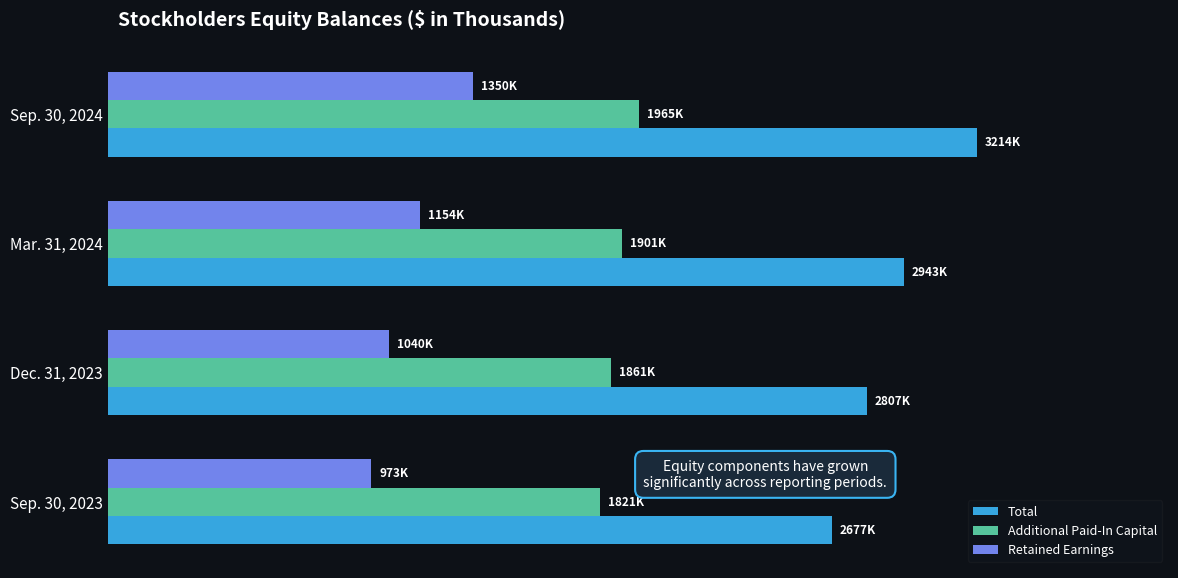

What are all the series names shown in the legend?

Total, Additional Paid-In Capital, Retained Earnings